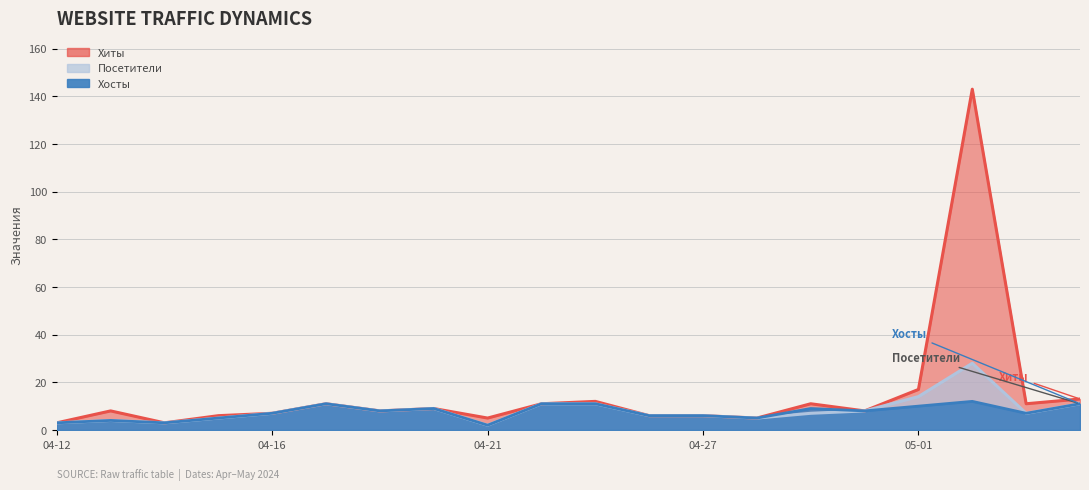

How many lines are shown in the chart?

3